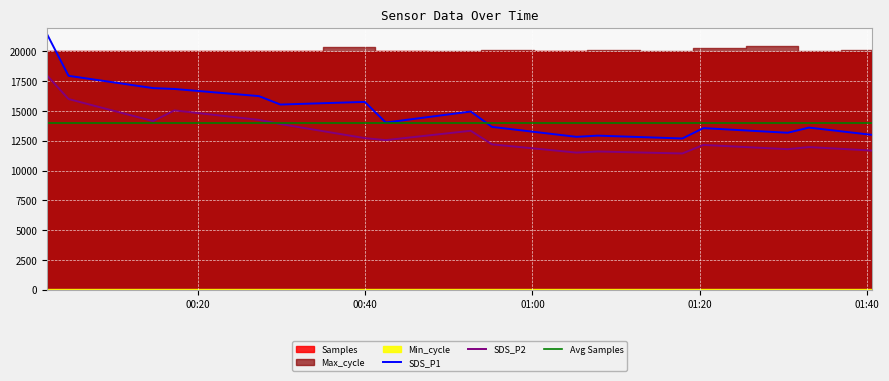

True or false: SDS_P1 and SDS_P2 intersect in this chart.

False